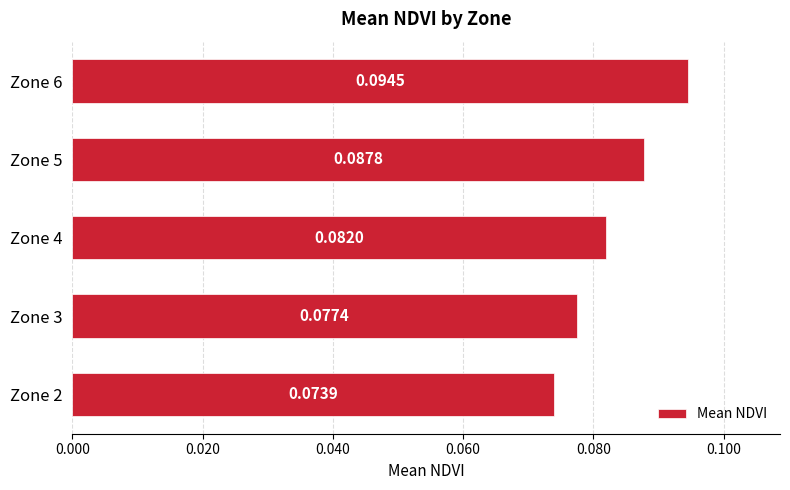

Which has a higher value, Zone 2 or Zone 5?

Zone 5